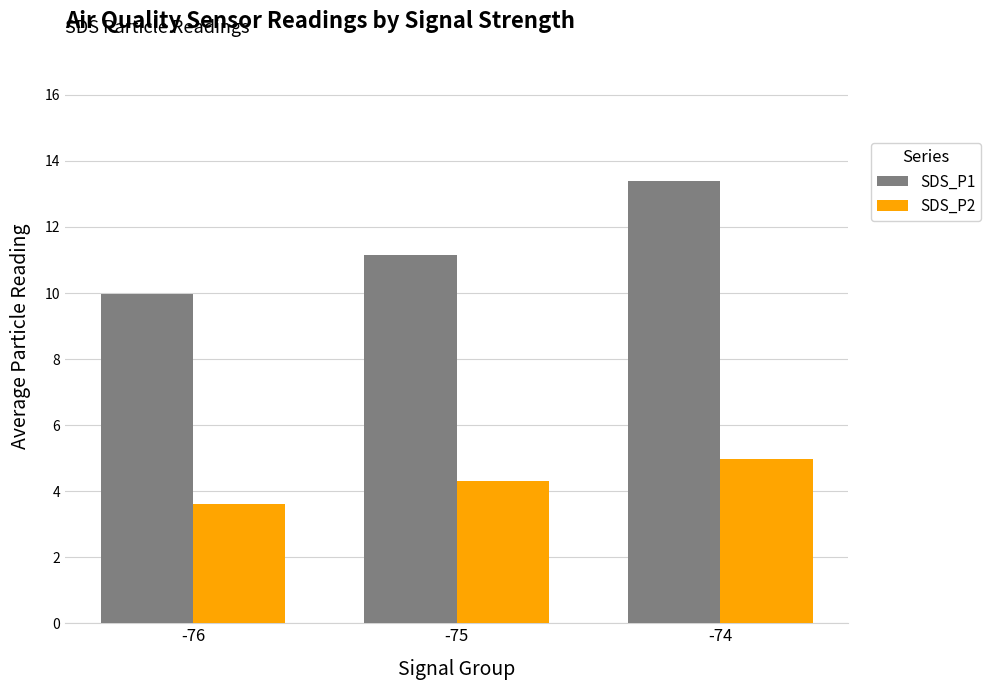

What is the maximum value shown in the chart?

13.4